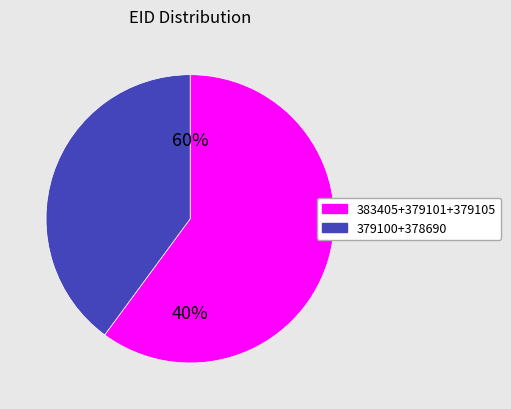

To the nearest percent, what is the combined percentage of 379105 and 379100?

40%